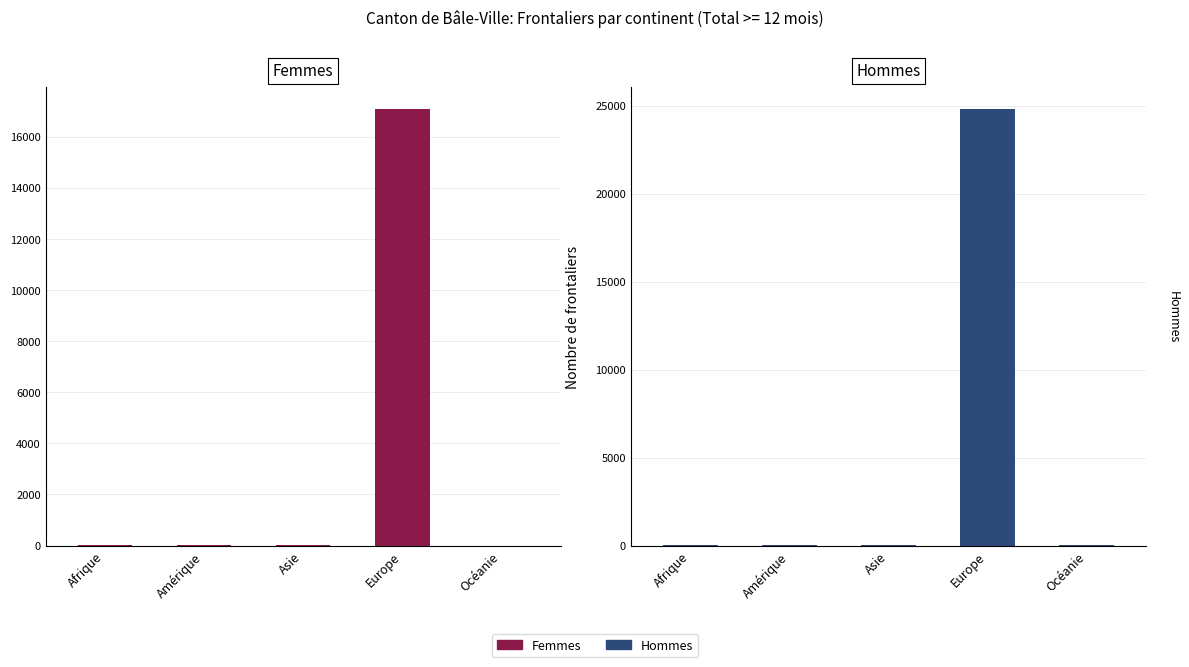

At which label does Femmes reach its peak?

Europe